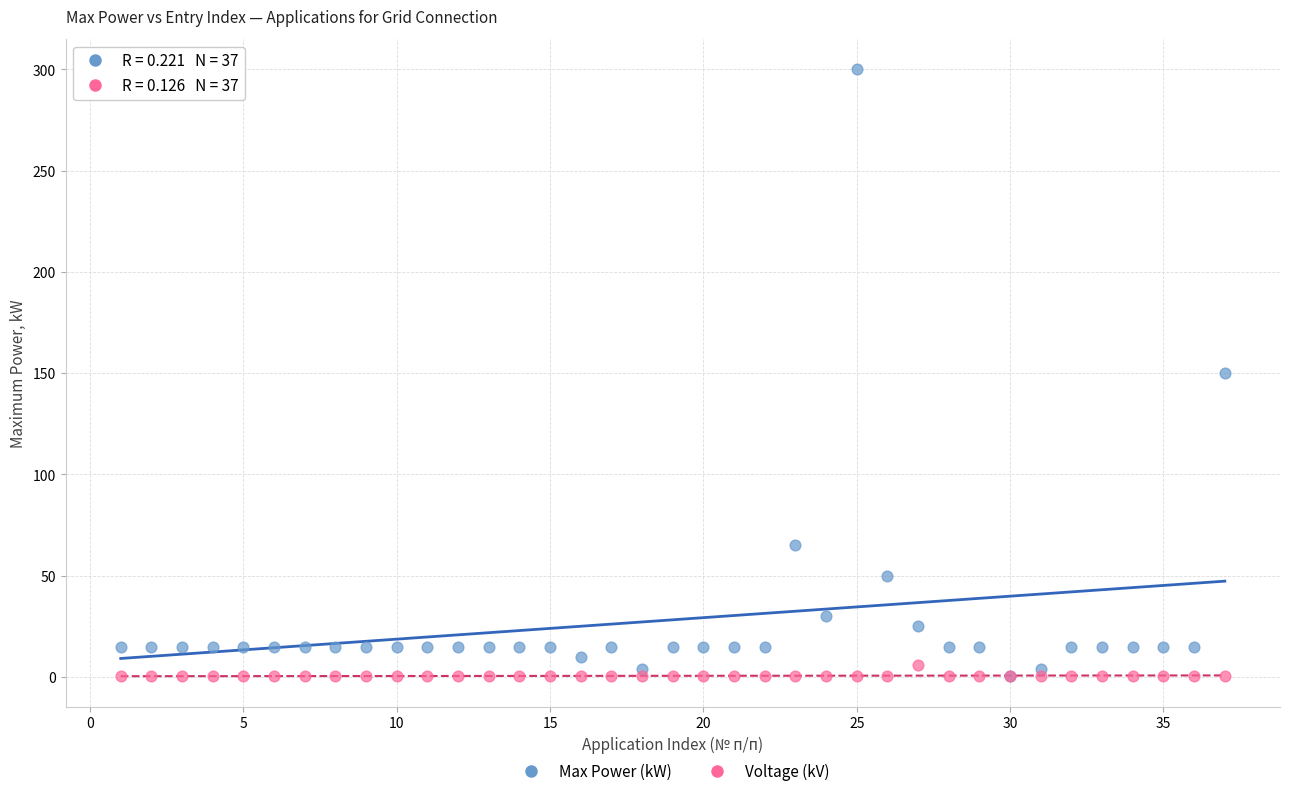

What are all the series names shown in the legend?

Max Power (kW), Voltage (kV)